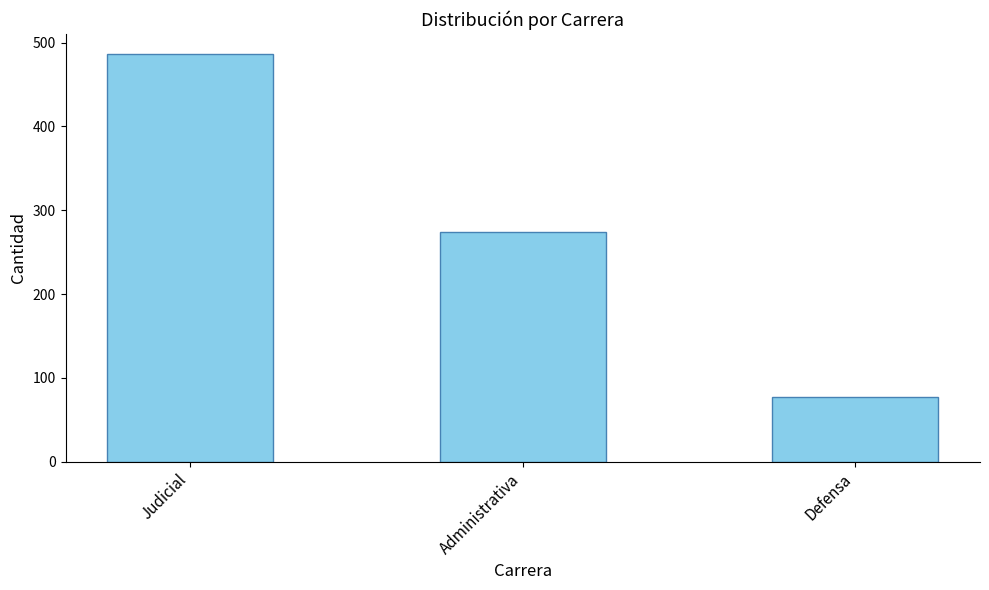

Count the values in the range 77 to 486.

3